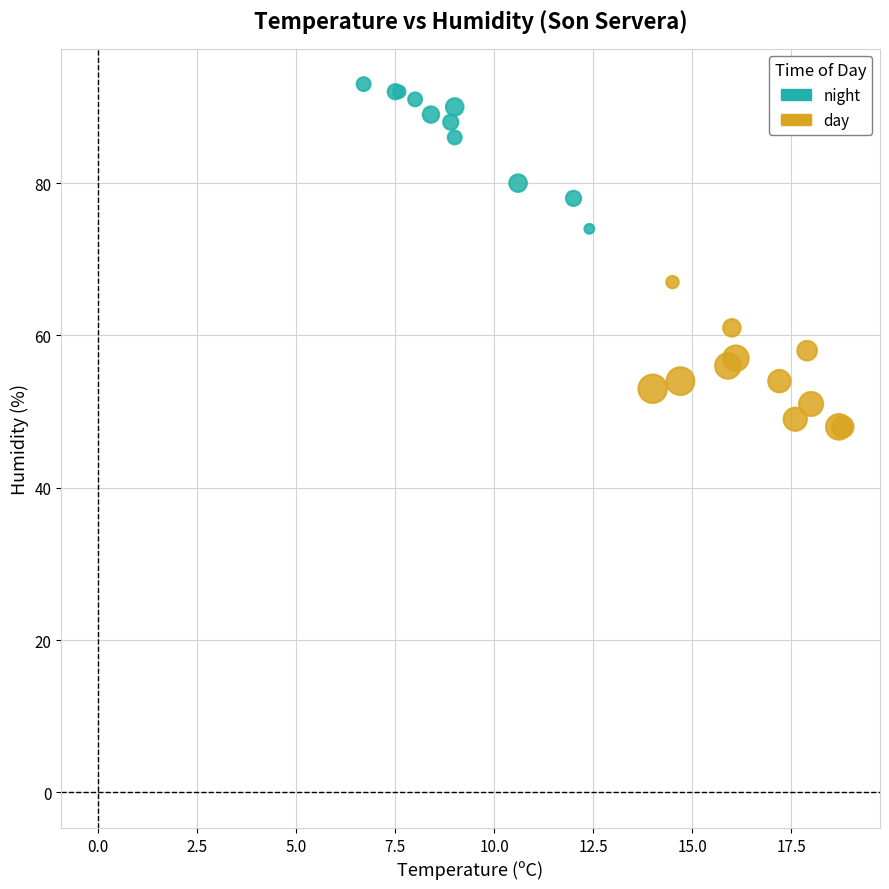

Which series contains the highest Y value?

night